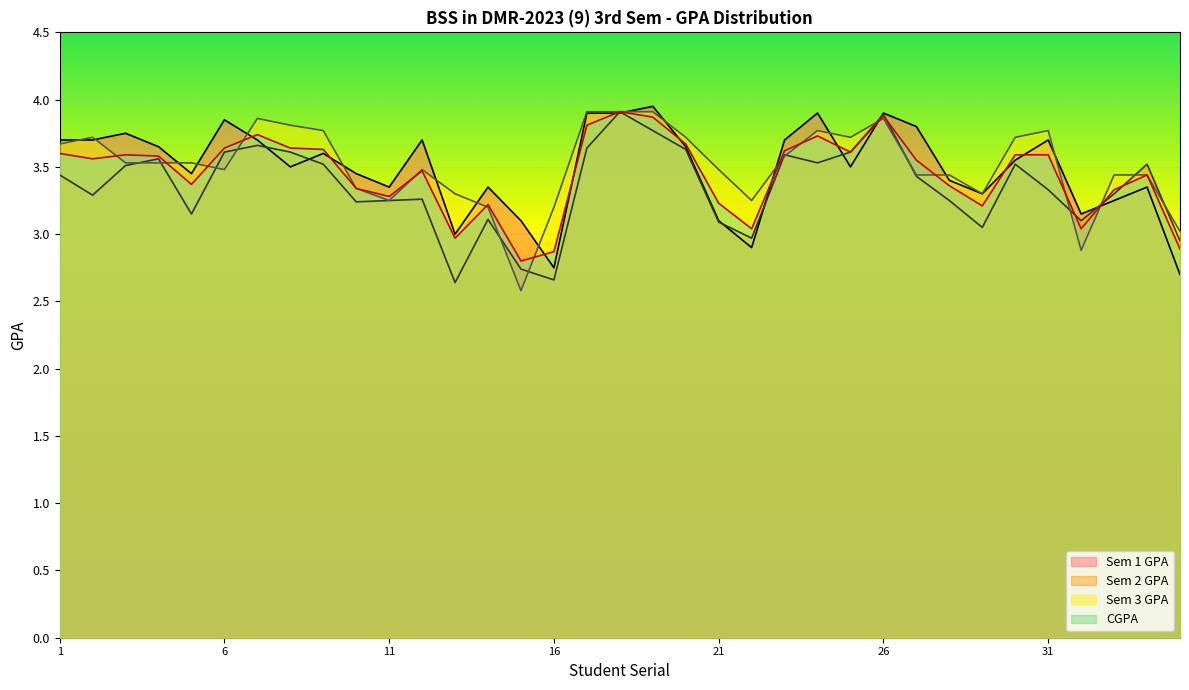

What is the minimum value for Sem 1 GPA?

2.7